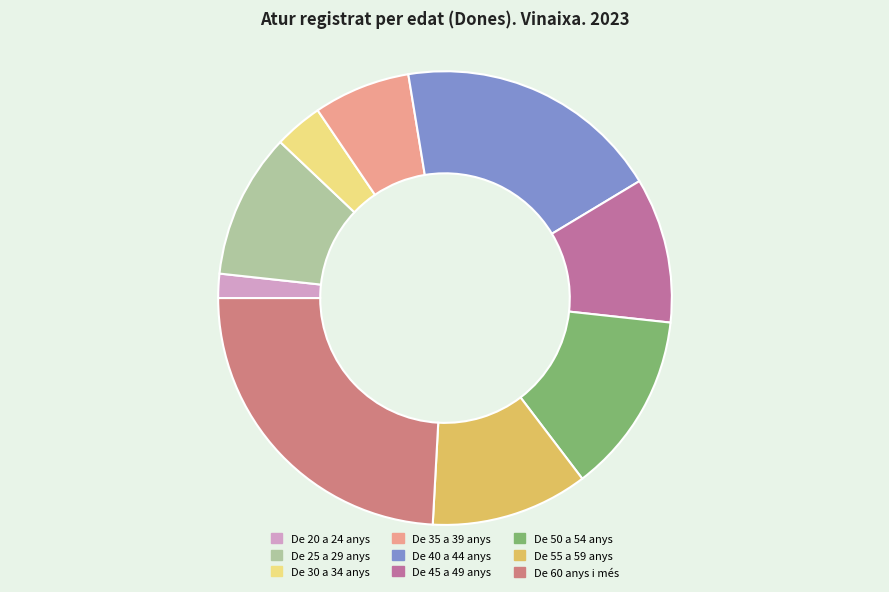

How many segments does this pie chart have?

9